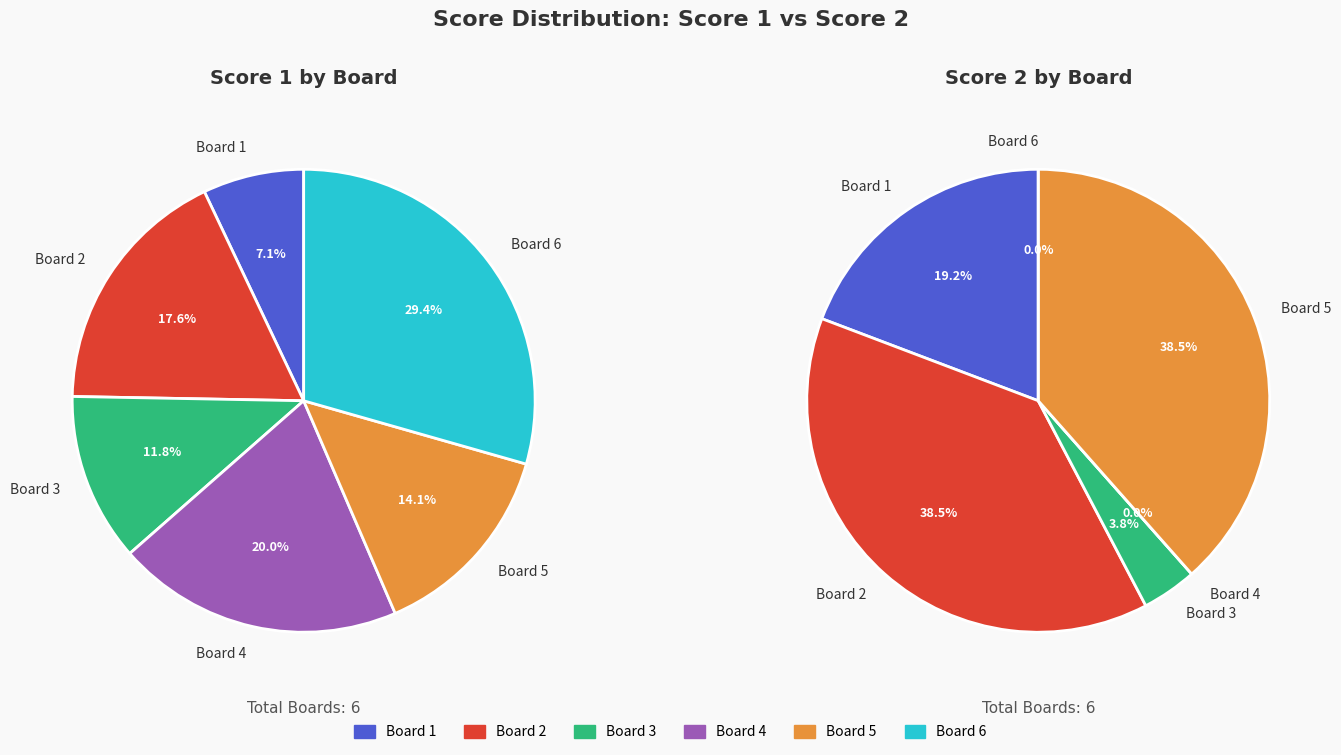

What is the ratio of the value at Board 6 to the value at Board 2?

1.7